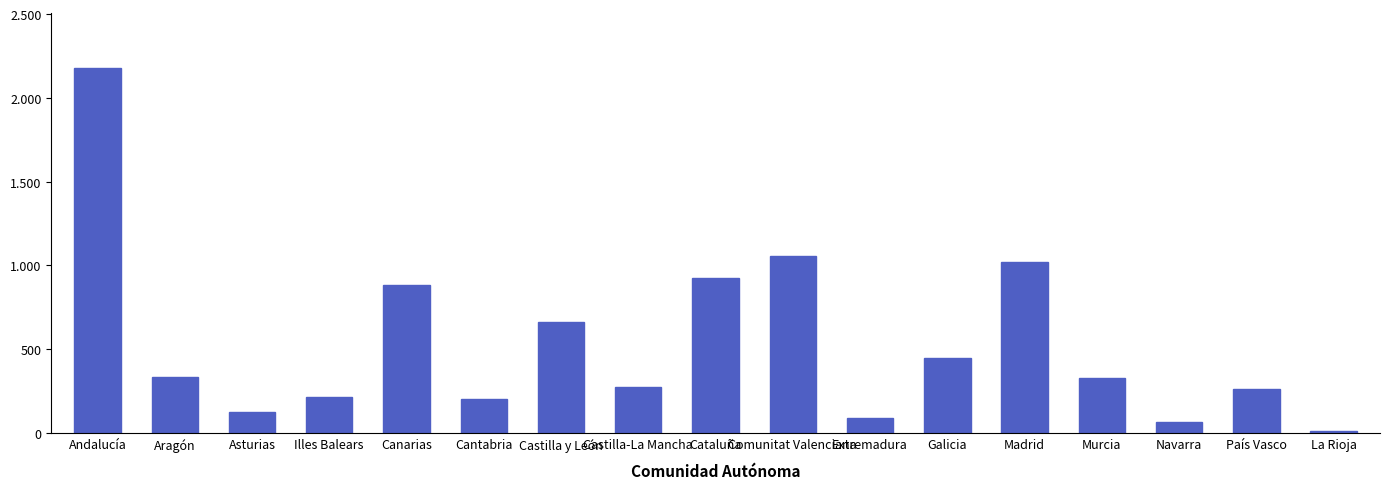

What is the sum of all values?

9085